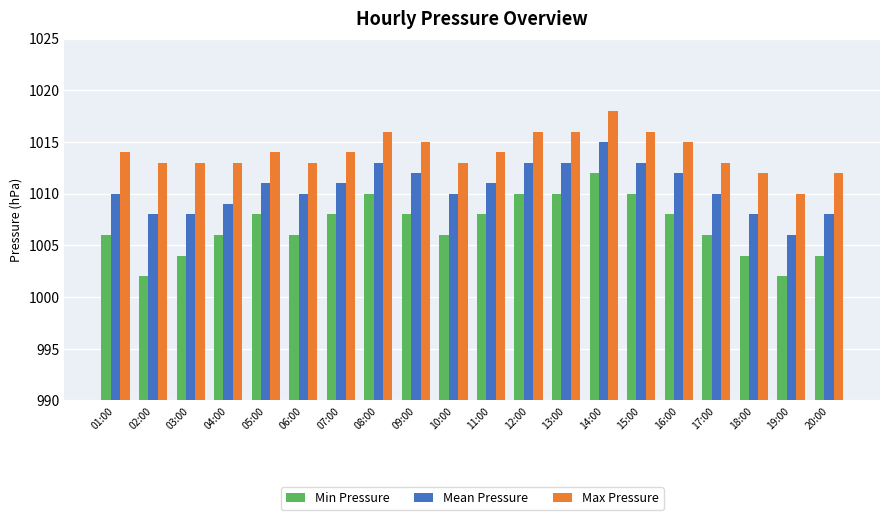

The Min Pressure series shows 1006 at 01:00. True or false?

True